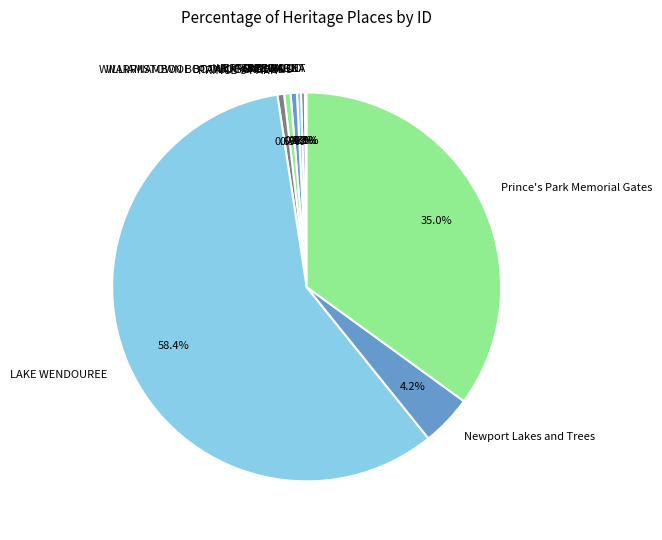

What portion of the pie excludes WERRIBEE PARK?

99.7%